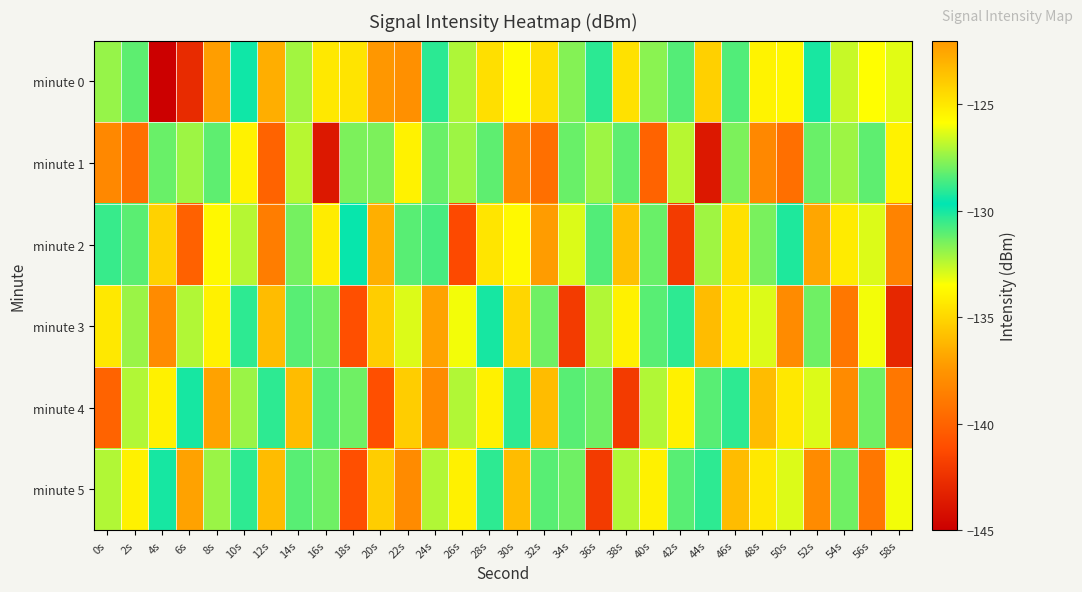

At which category does the chart reach its minimum across all series?

4s